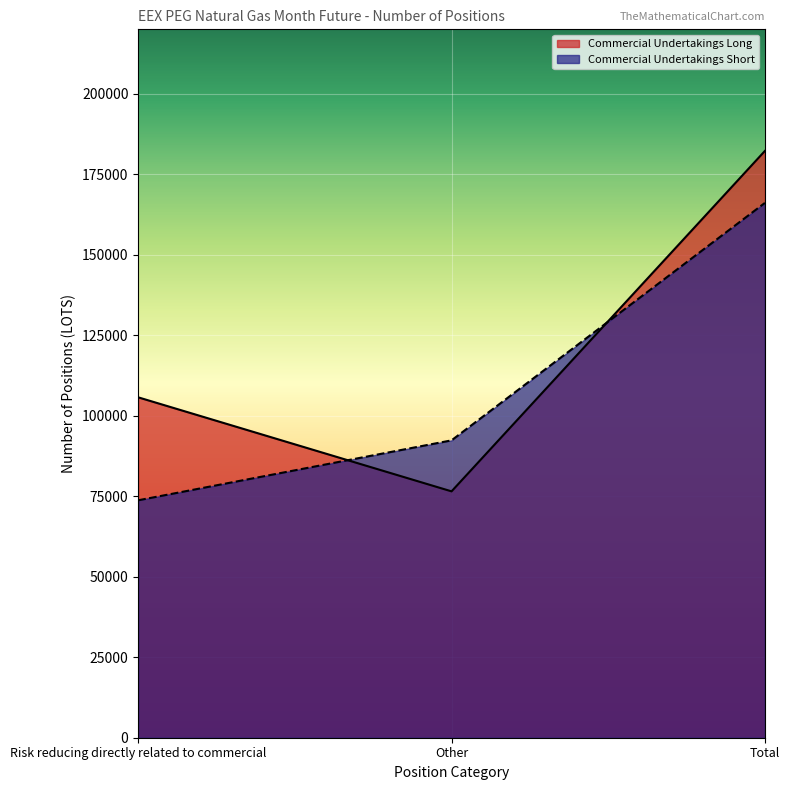

What is the spread (max minus min) of values at Other?

15839